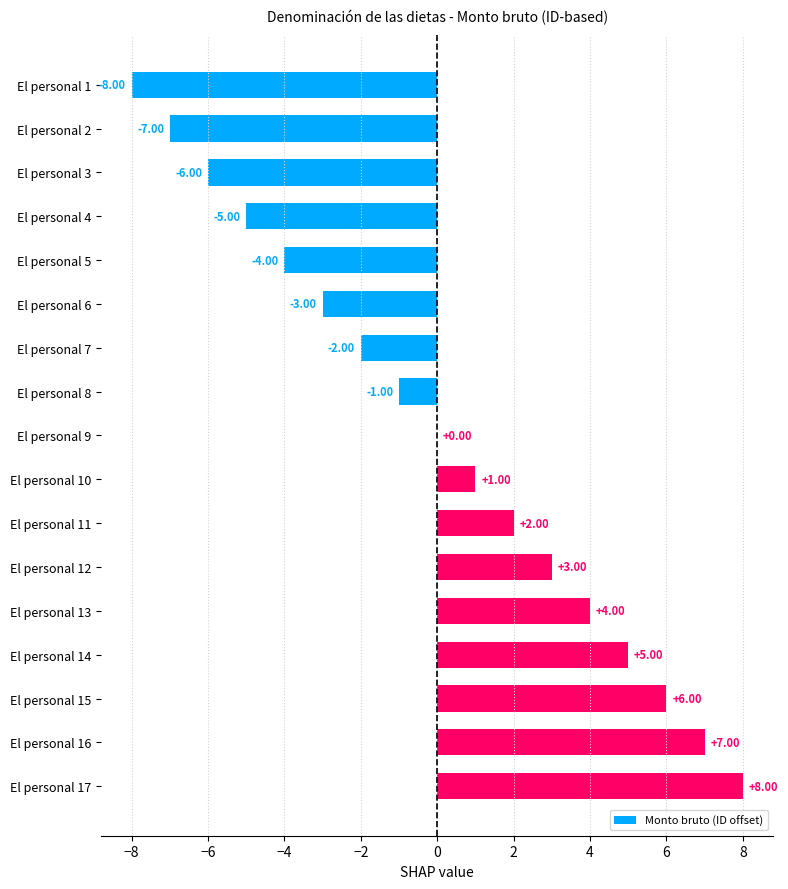

Between El personal 11 and El personal 1, which is larger?

El personal 11